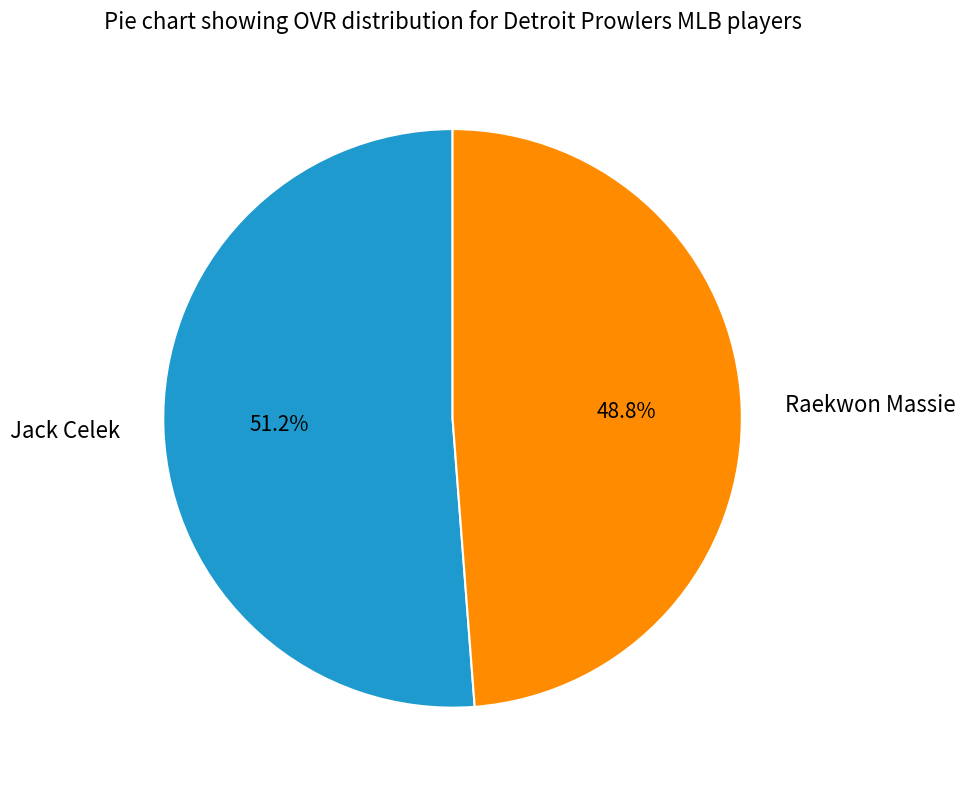

Rank the categories by value from highest to lowest.

Jack Celek, Raekwon Massie